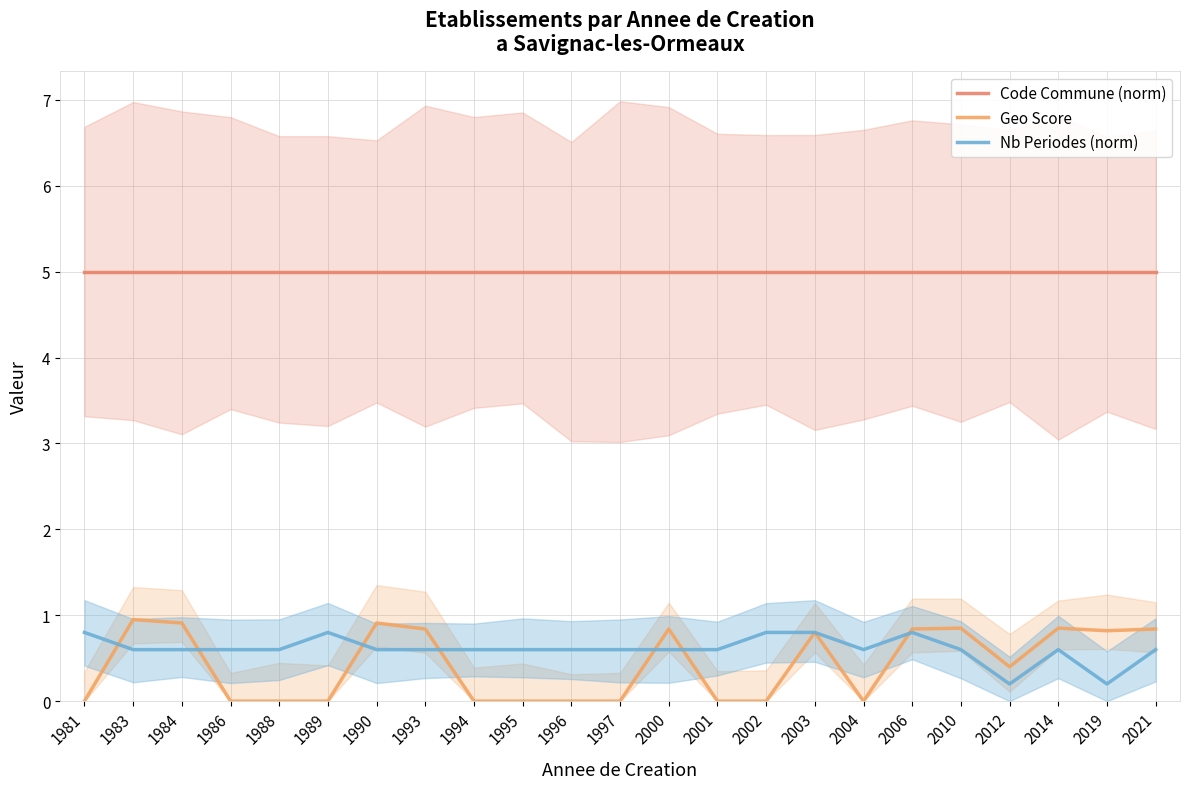

True or false: Code Commune (norm) has a value of 3.1 at 2000.

False